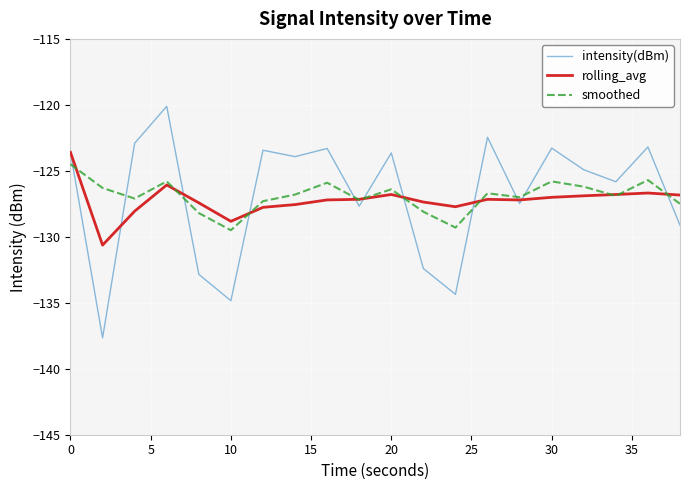

Which series has the widest spread of values?

intensity(dBm)